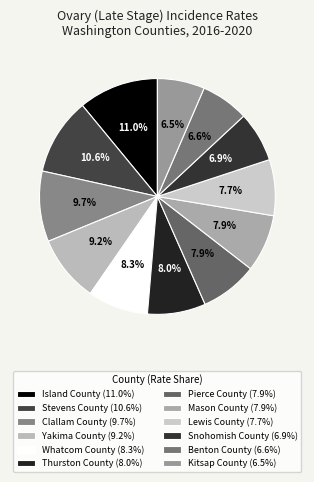

To the nearest percent, what portion does Island County represent?

11%